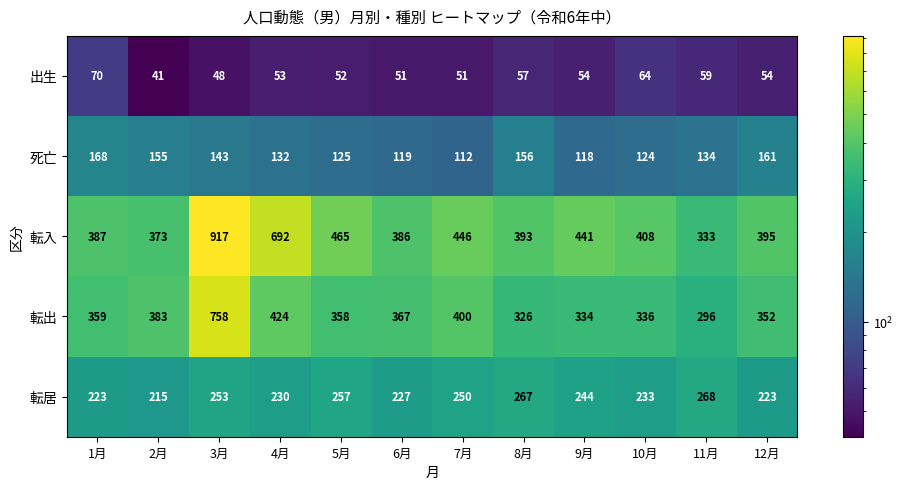

The value of 出生 at 6月 is 18. True or false?

False